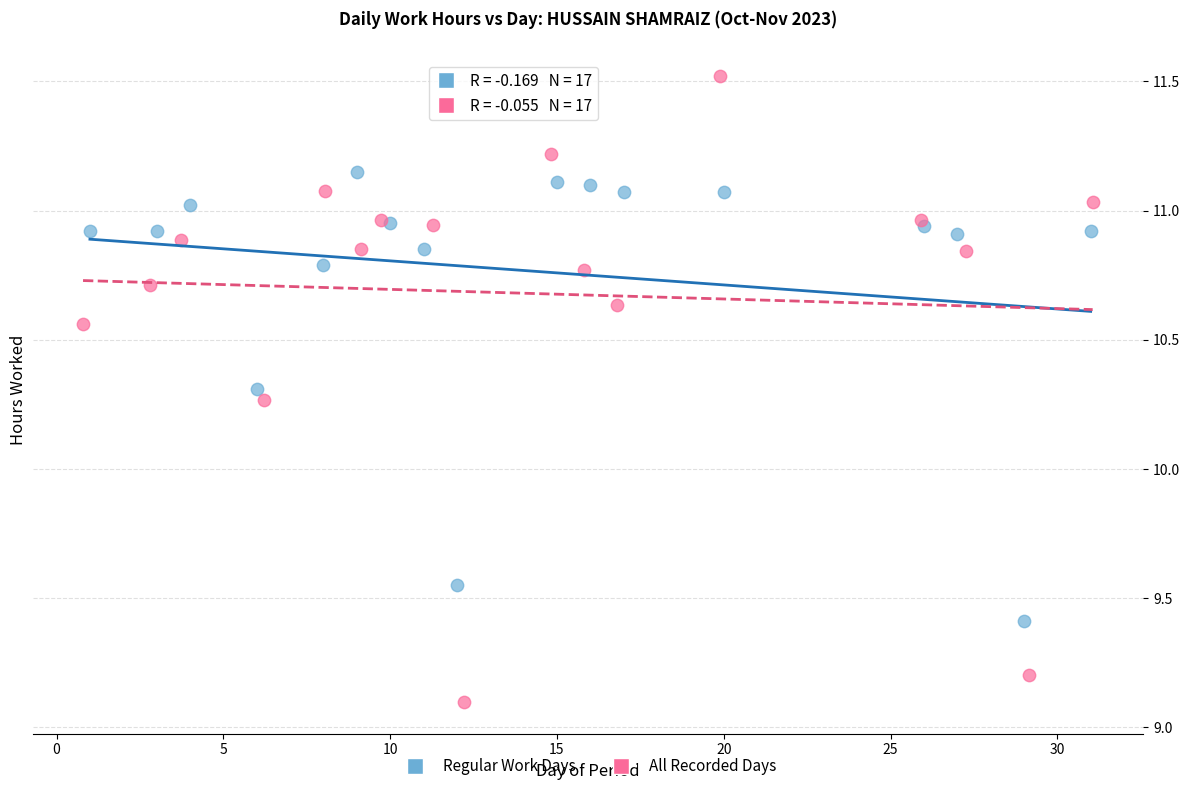

What are all the series names shown in the legend?

Regular Work Days, All Recorded Days